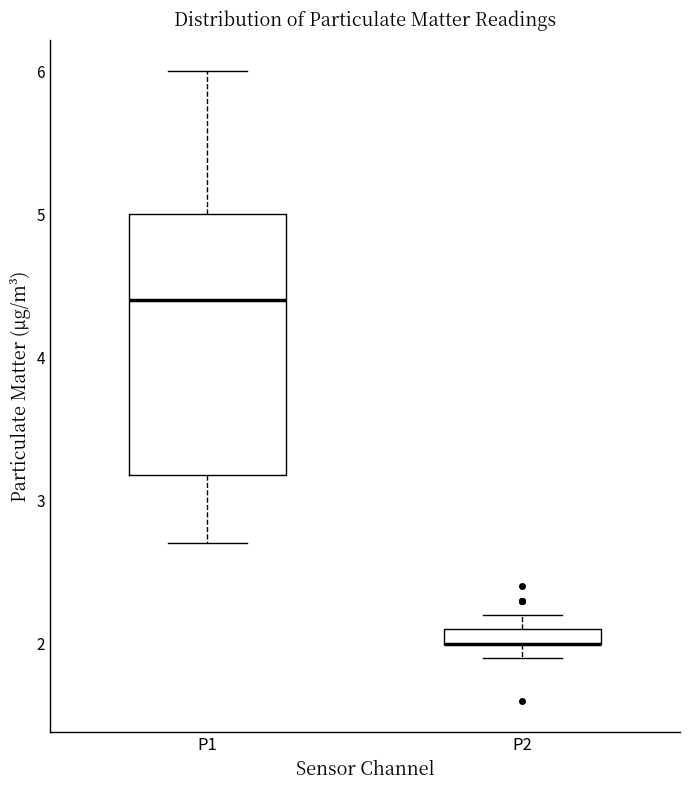

Where does the upper whisker of the box for P1 end on the y-axis? The values are not printed on the chart, so give them approximately, as read against the axis.

6.0